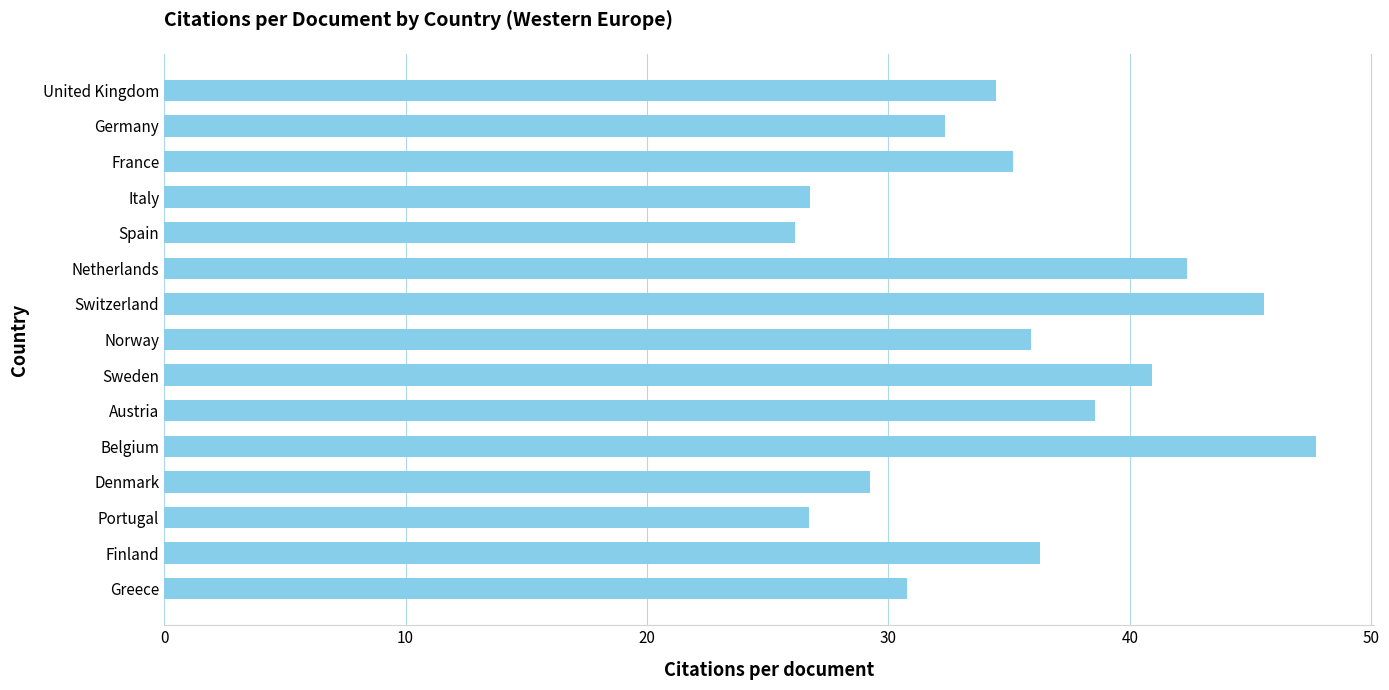

Is it true that the value at Spain is 13.9?

False